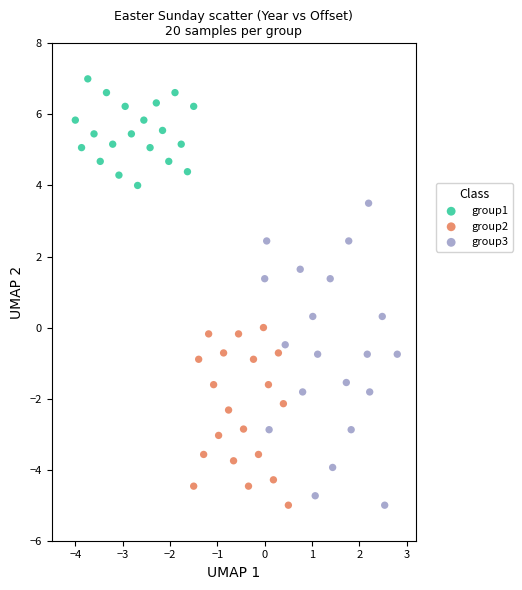

Which series contains the highest Y value?

group1